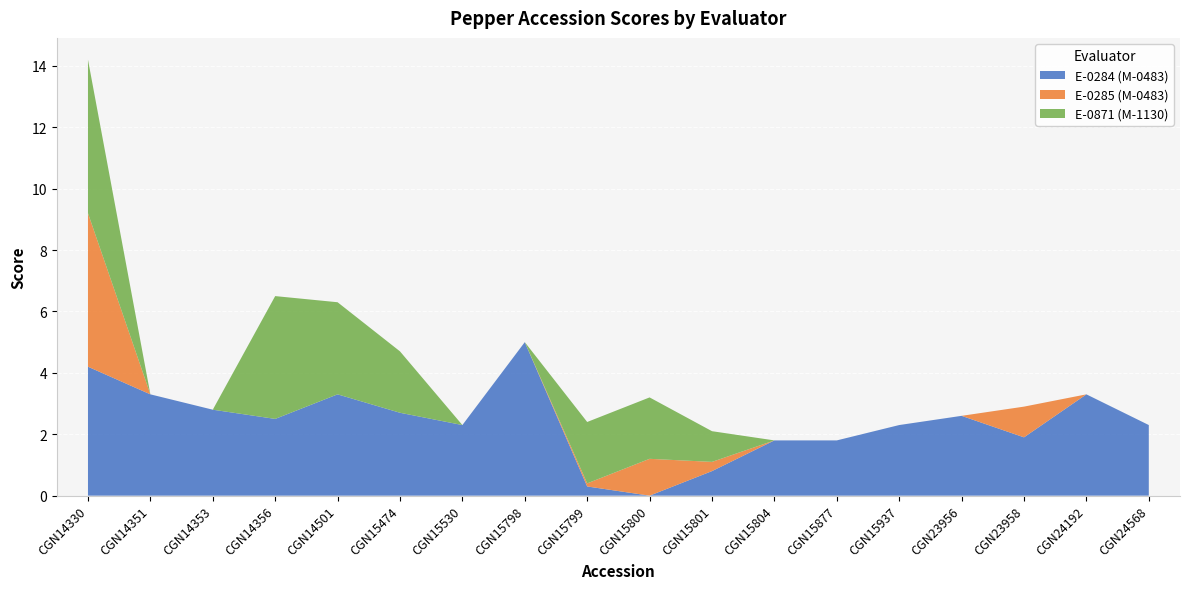

Reading left to right, transcribe all the data shown in this chart.

E-0284 (M-0483): 4.2	3.3	2.8	2.5	3.3	2.7	2.3	5.0	0.3	0.0	0.8	1.8	1.8	2.3	2.6	1.9	3.3	2.3
E-0285 (M-0483): 5.0	0.0	0.0	0.0	0.0	0.0	0.0	0.0	0.1	1.2	0.3	0.0	0.0	0.0	0.0	1.0	0.0	0.0
E-0871 (M-1130): 5.0	0.0	0.0	4.0	3.0	2.0	0.0	0.0	2.0	2.0	1.0	0.0	0.0	0.0	0.0	0.0	0.0	0.0